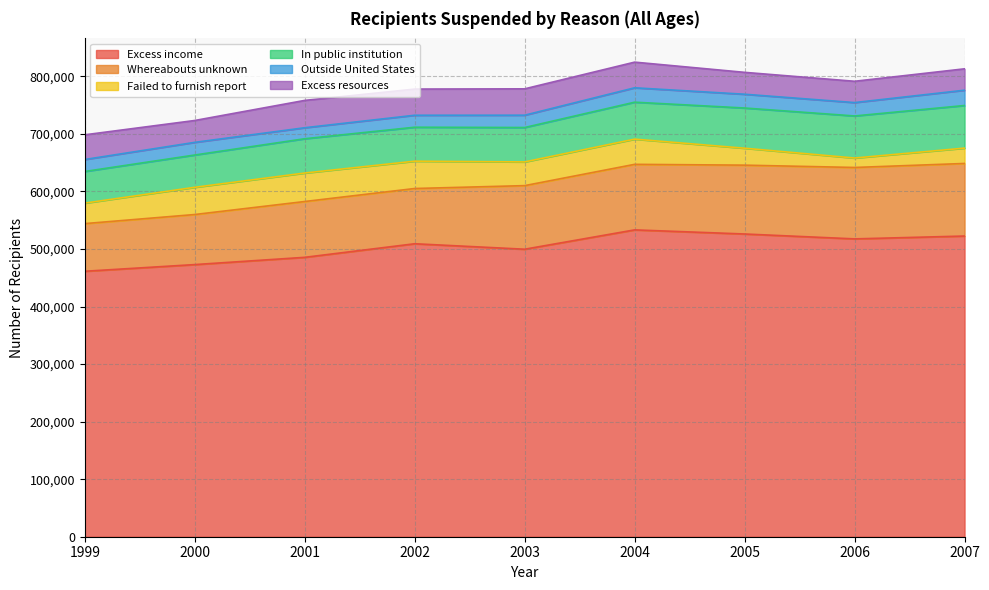

The value of Outside United States at 2000 is 10685. True or false?

False